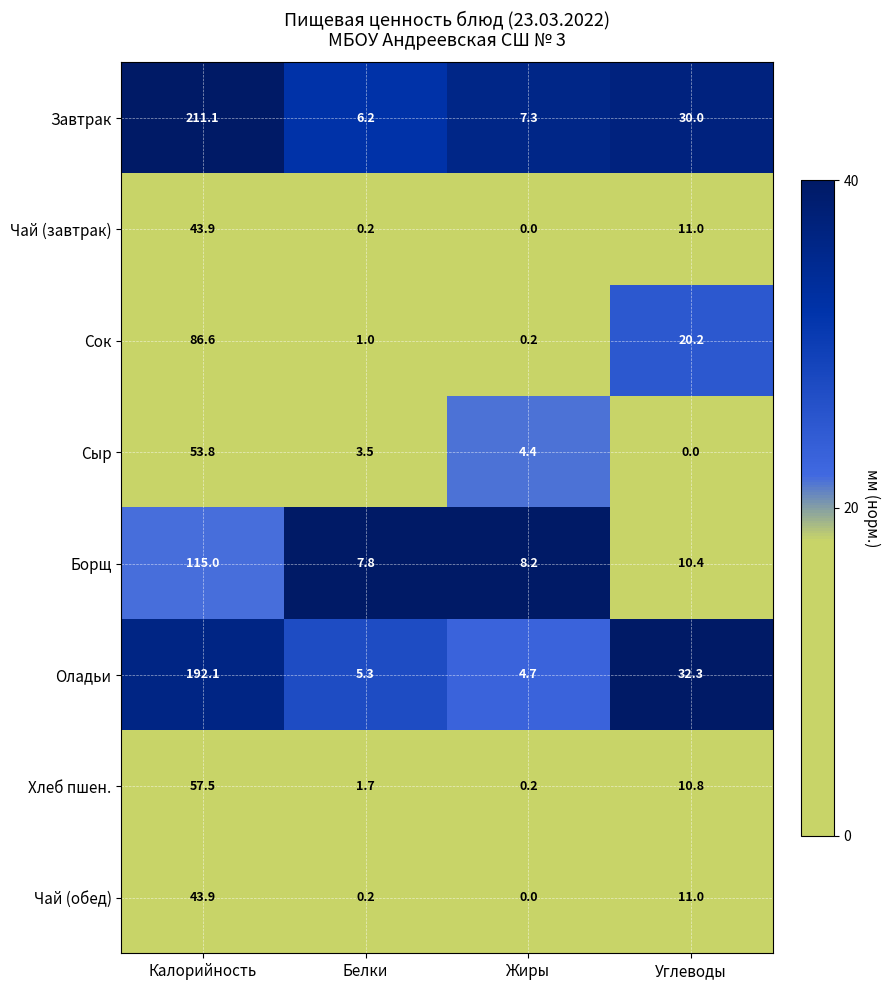

Between Белки and Жиры, which series saw the biggest shift?

Хлеб пшен.